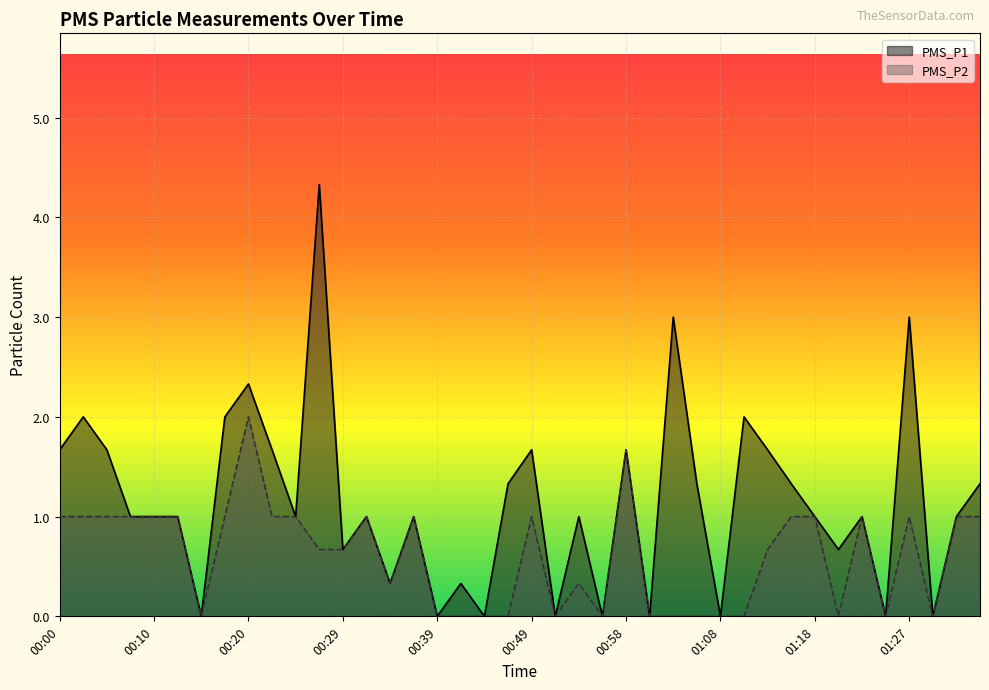

How many interior local peaks does the PMS_P2 series have?

8